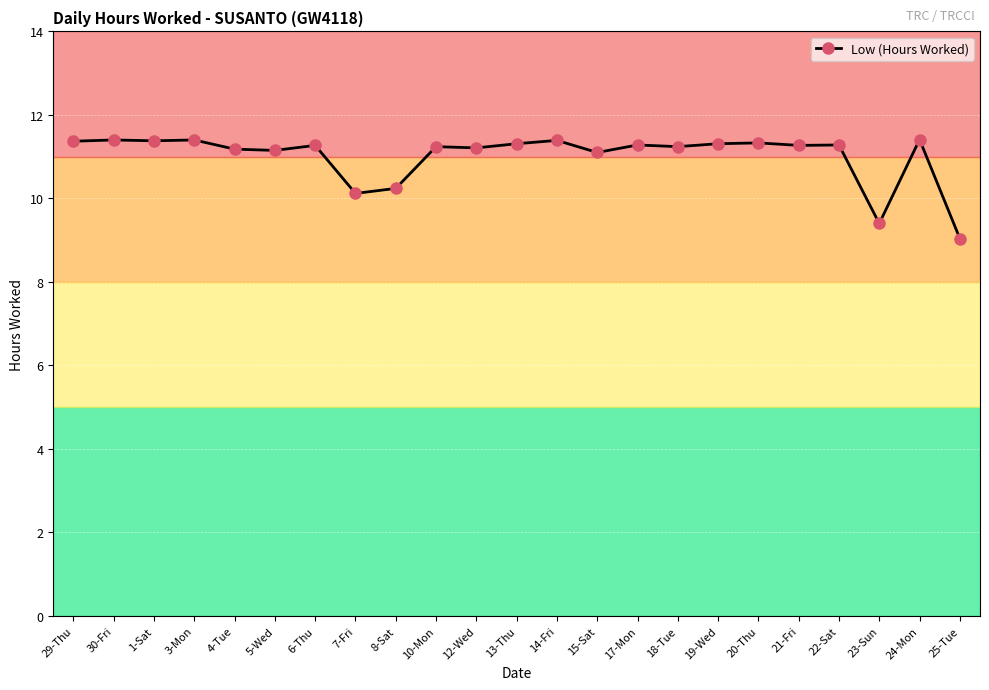

Rank the categories by value from lowest to highest.

25-Tue, 23-Sun, 7-Fri, 8-Sat, 15-Sat, 5-Wed, 4-Tue, 12-Wed, 10-Mon, 18-Tue, 6-Thu, 21-Fri, 17-Mon, 22-Sat, 13-Thu, 19-Wed, 20-Thu, 29-Thu, 1-Sat, 14-Fri, 30-Fri, 3-Mon, 24-Mon